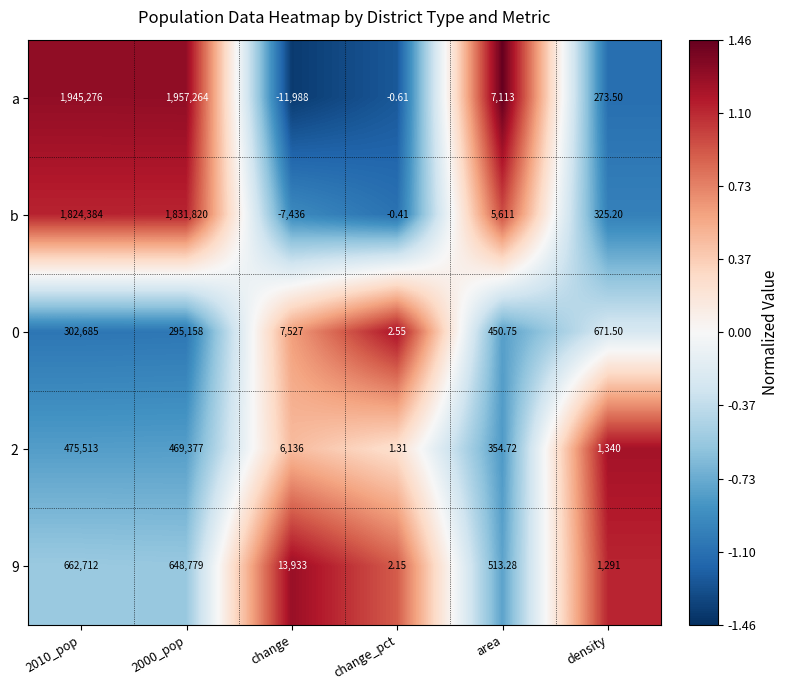

How many series are shown in this chart?

5